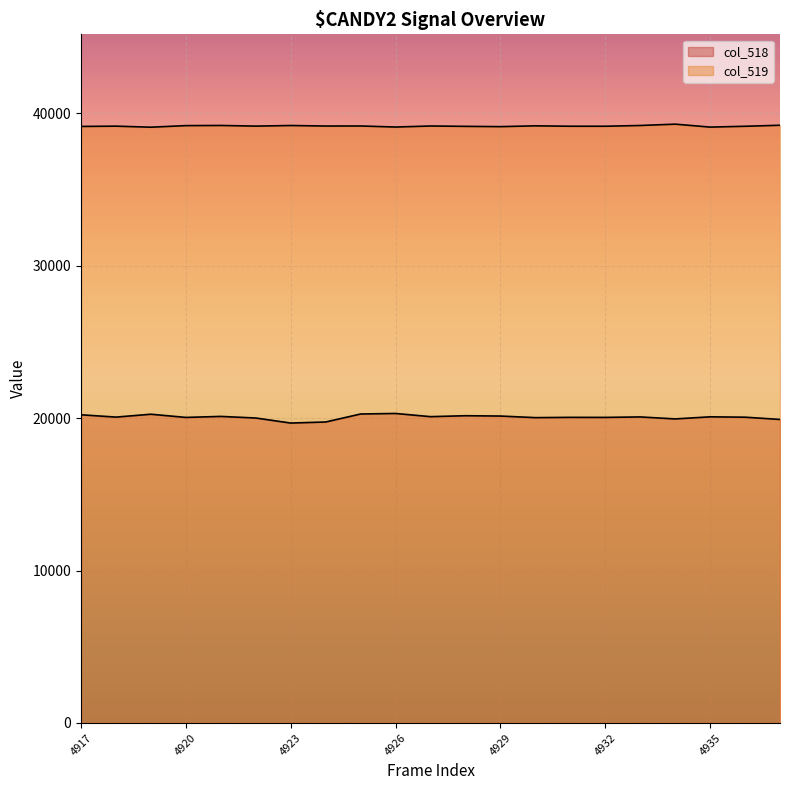

What is the total value across all series at 4927?

59272